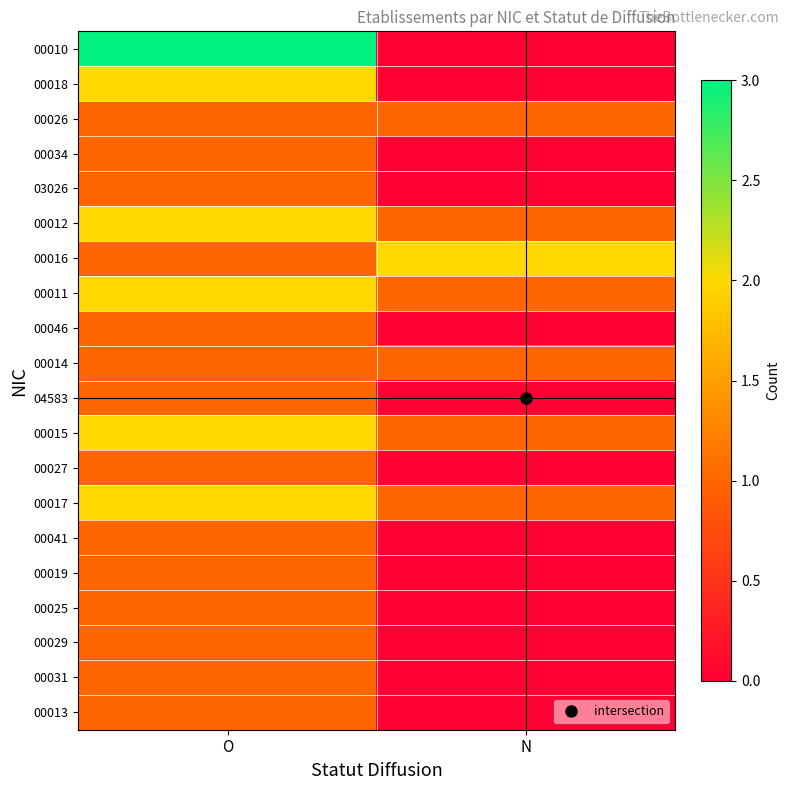

What is the total value across all series at O?

27